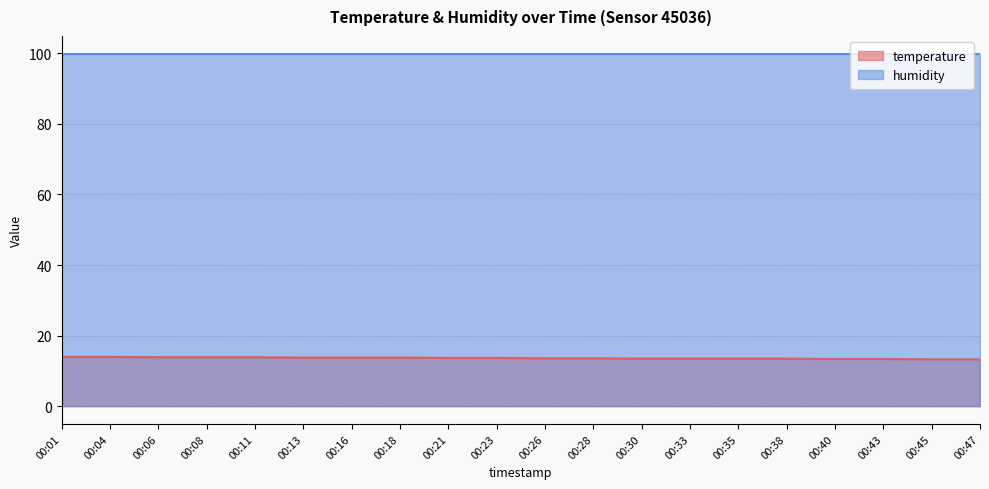

The chart shows a value of 18.2 at 00:45. True or false?

False